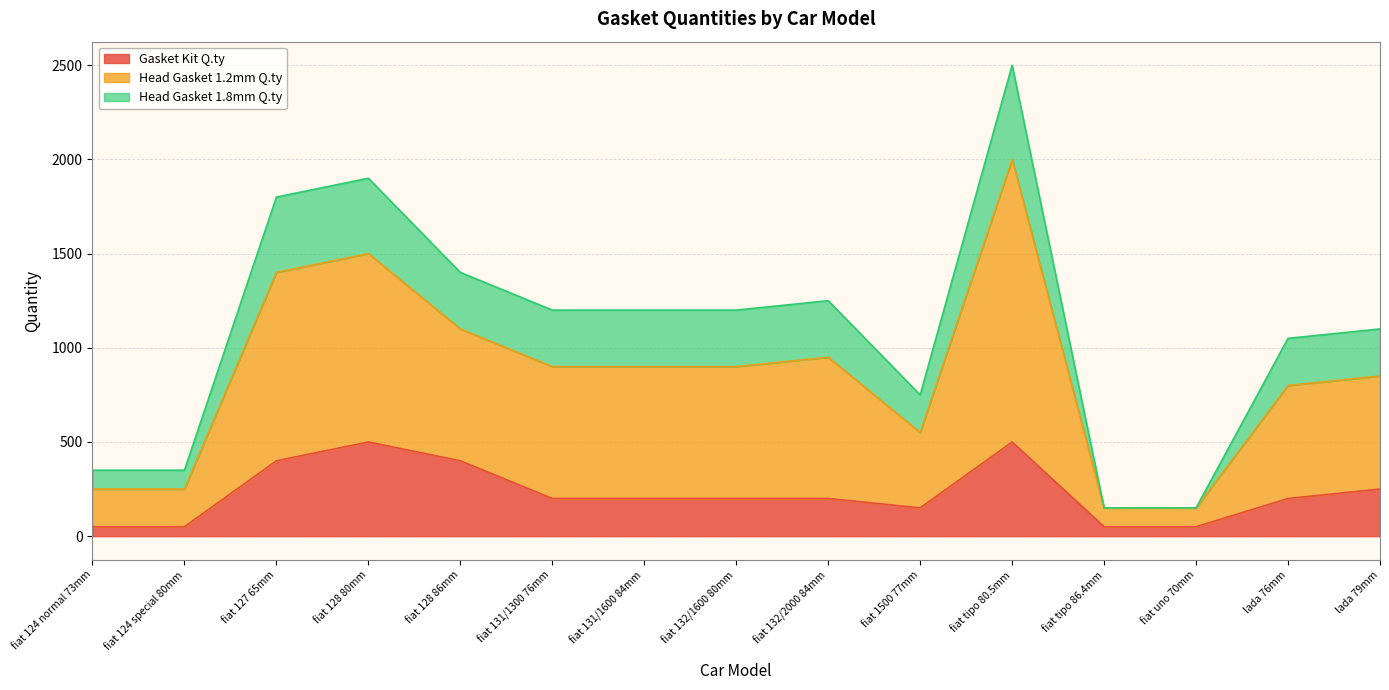

What is the smallest value displayed?

50